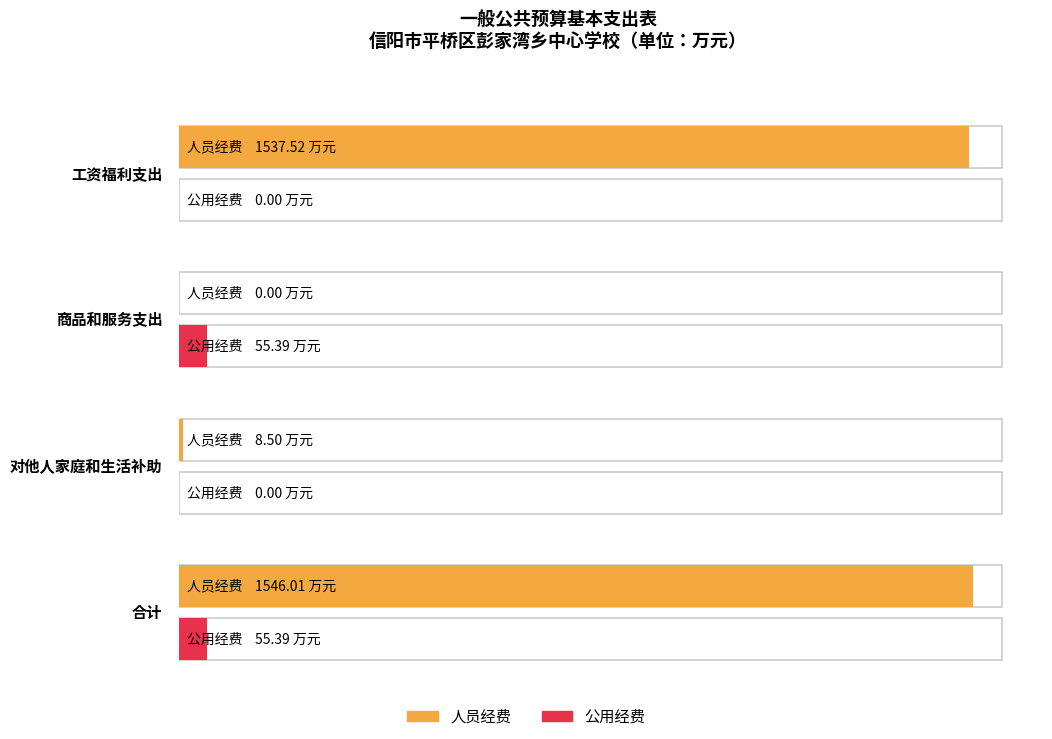

What is the difference between the 人员经费 values at 合计 and 工资福利支出?

8.5